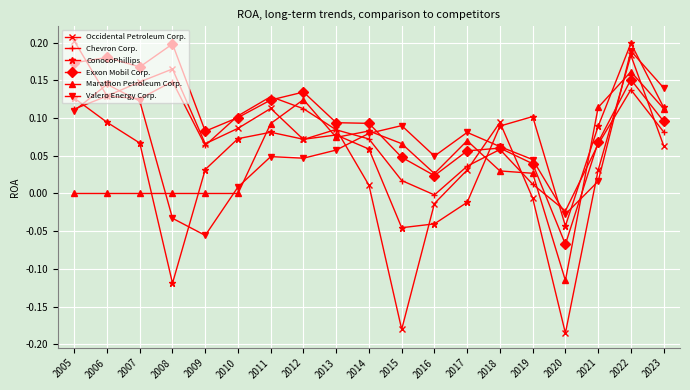

True or false: Occidental Petroleum Corp. has a value of -0.3 at 2015.

False